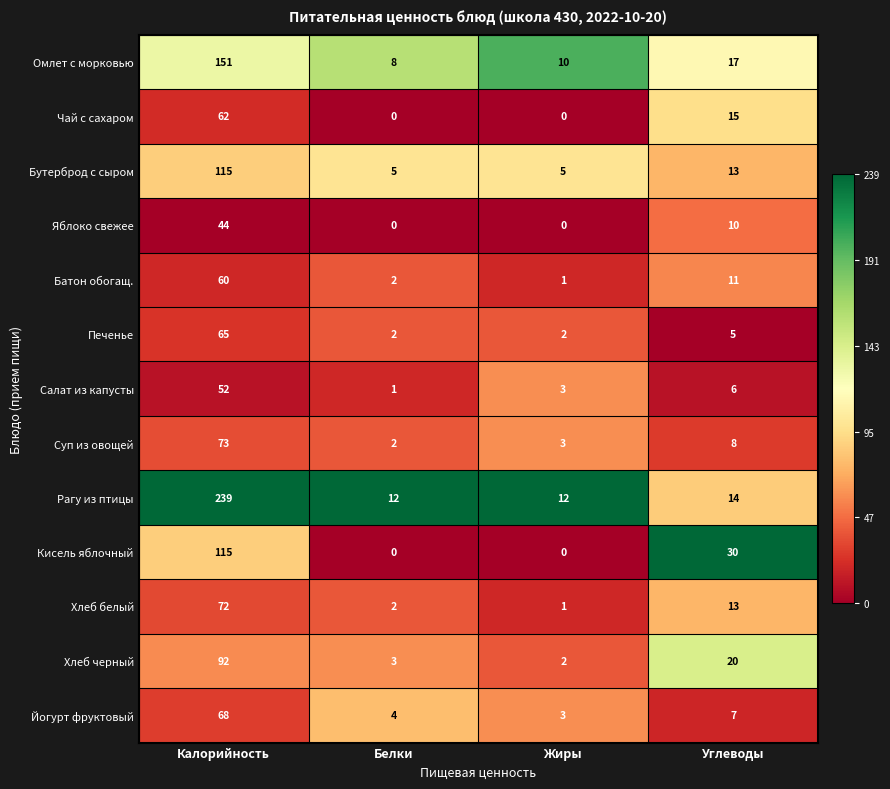

At which label does Батон обогащ. first exceed 11?

Калорийность